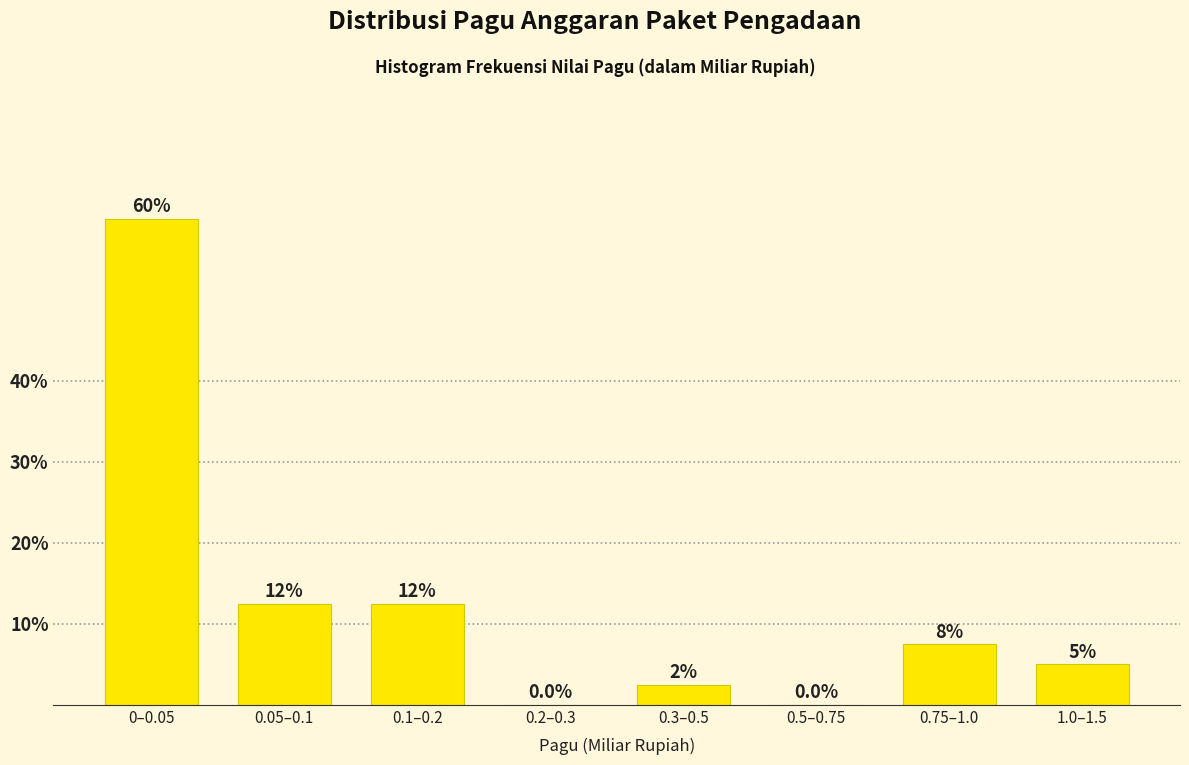

Reading right to left, list all the values displayed in this chart.

1.0–1.5=5.0	0.75–1.0=7.5	0.5–0.75=0.0	0.3–0.5=2.5	0.2–0.3=0.0	0.1–0.2=12.5	0.05–0.1=12.5	0–0.05=60.0